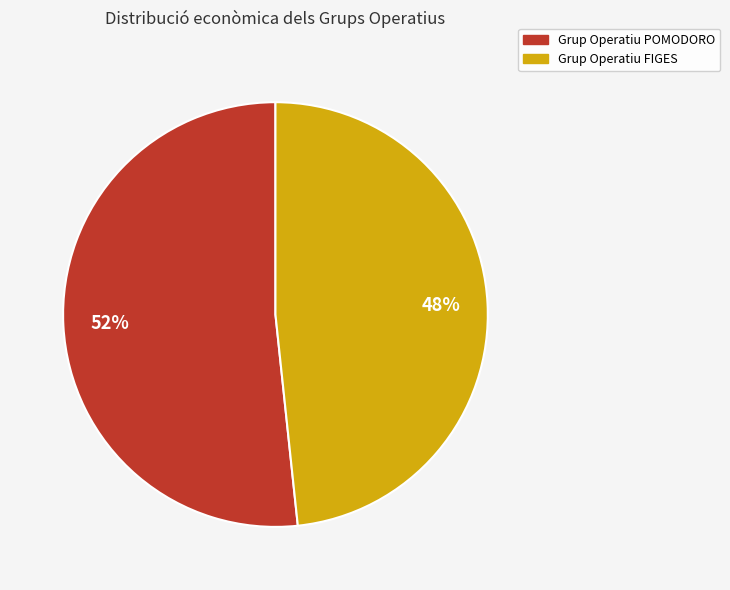

Which slice represents more than half of the pie?

Grup Operatiu POMODORO